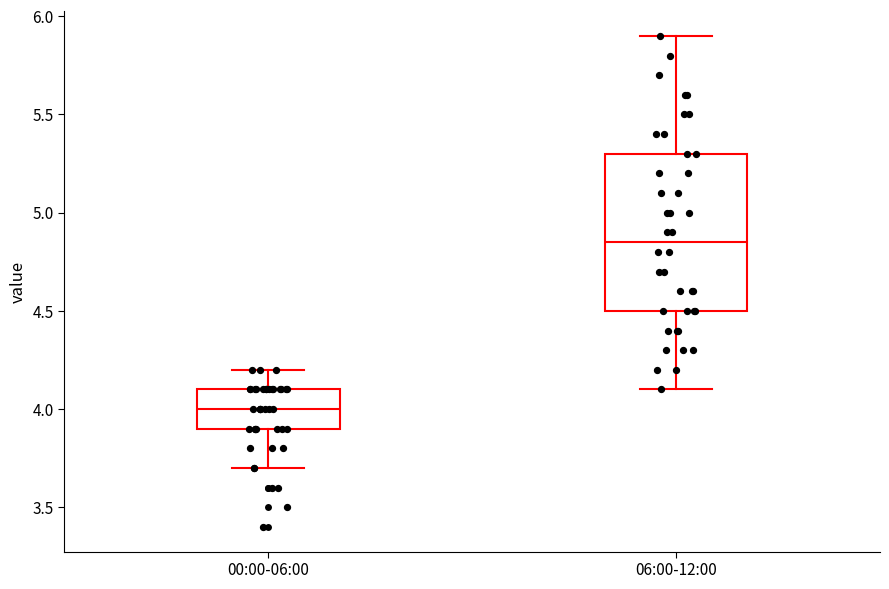

Which box's median line is the lowest?

00:00-06:00